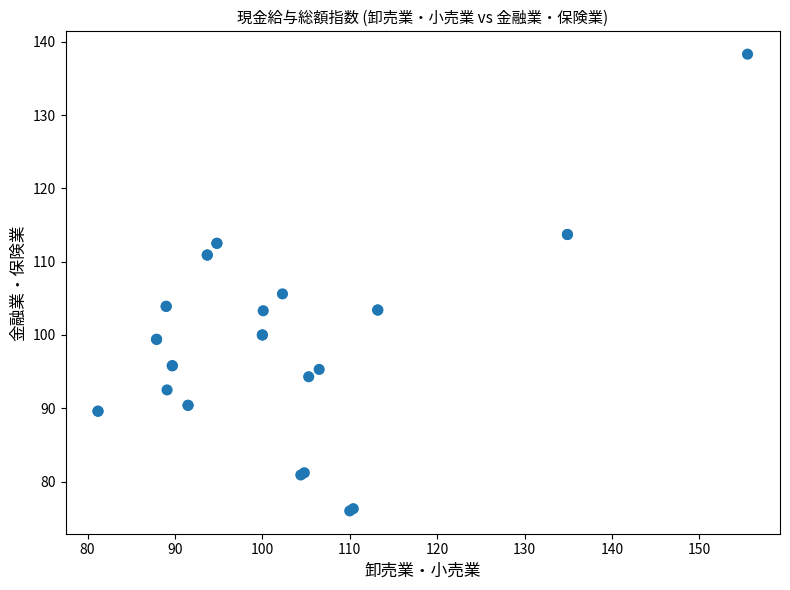

What Y value in the scatter plot is closest to 107?

105.6